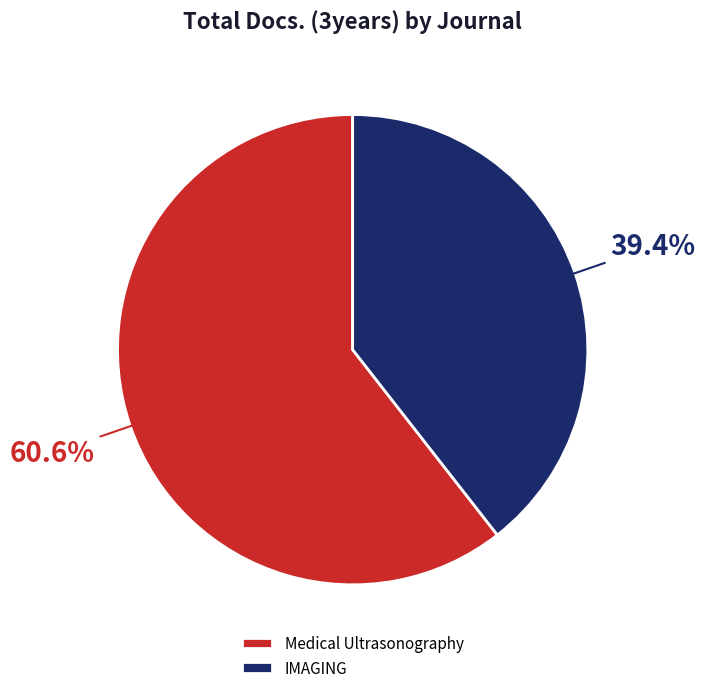

Is there any slice that represents more than half of the pie?

Yes